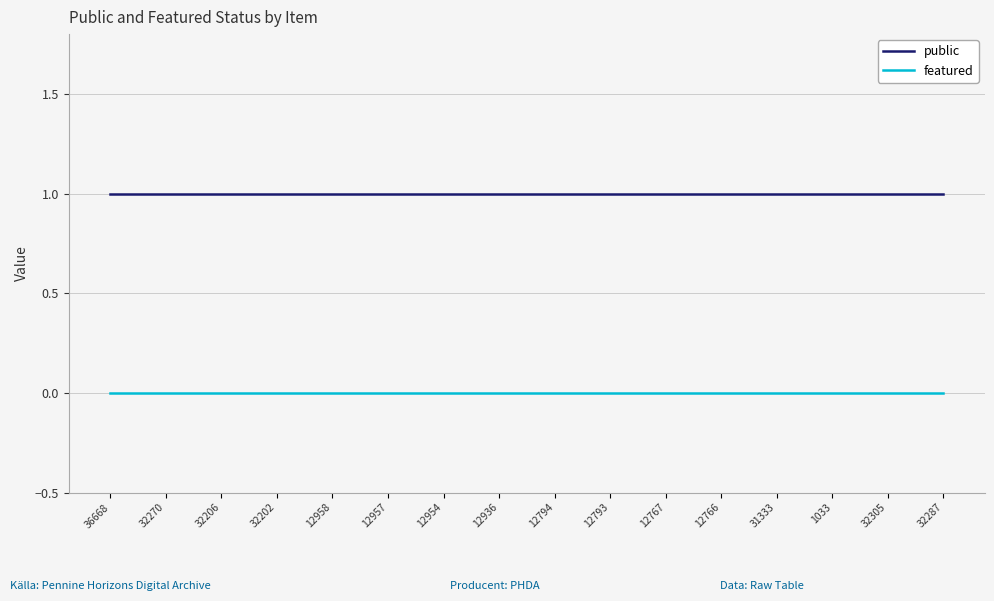

Does the chart display data point markers on the line(s)?

No